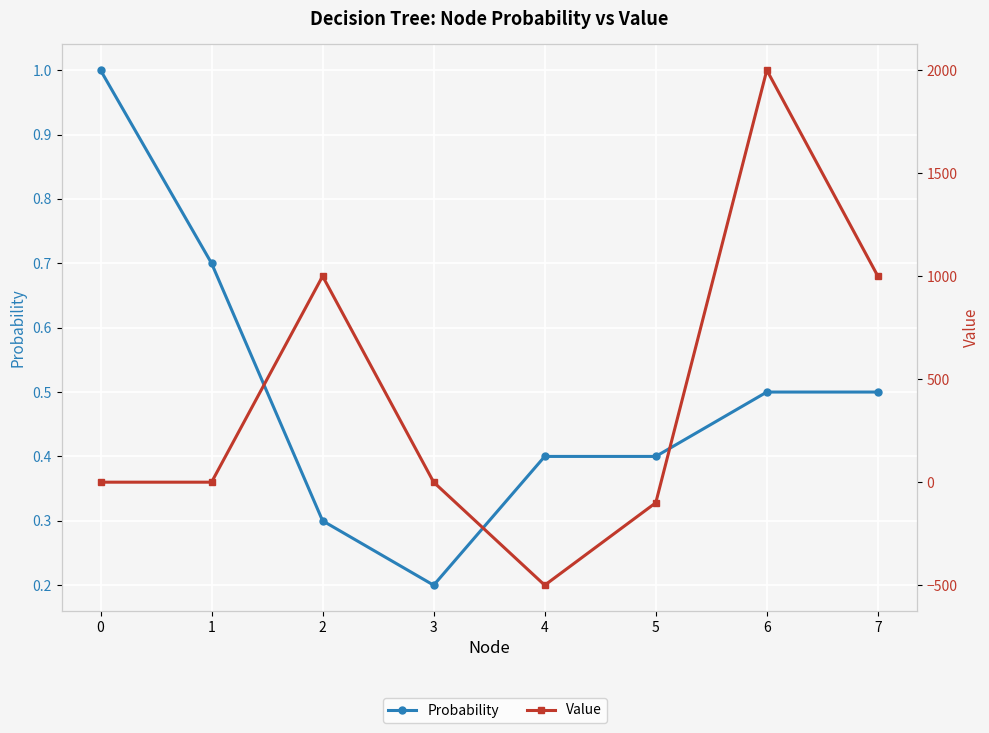

How many categories are shown in the chart?

8